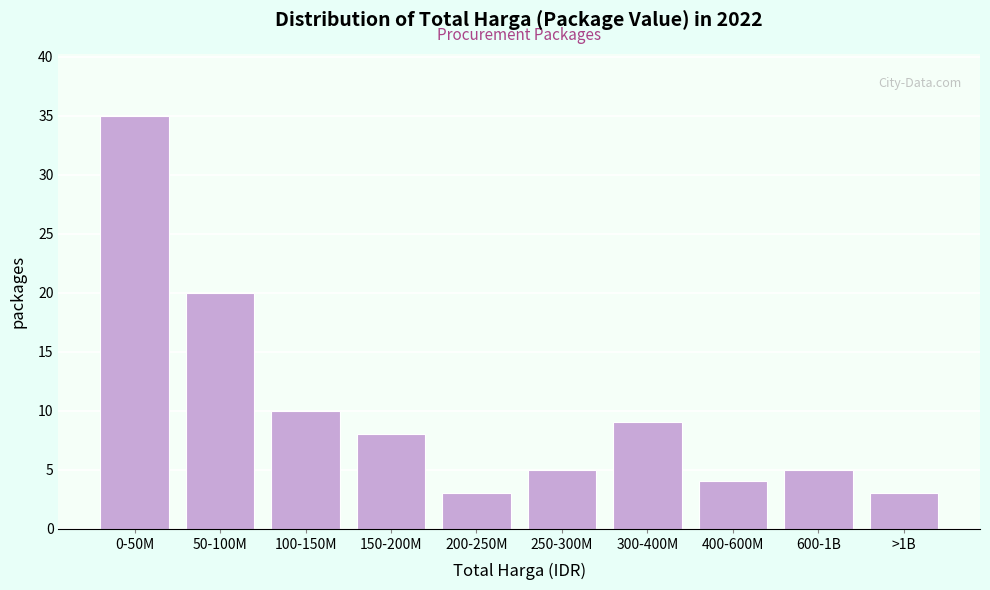

Reading left to right, list all the values displayed in this chart.

0-50M=35	50-100M=20	100-150M=10	150-200M=8	200-250M=3	250-300M=5	300-400M=9	400-600M=4	600-1B=5	>1B=3